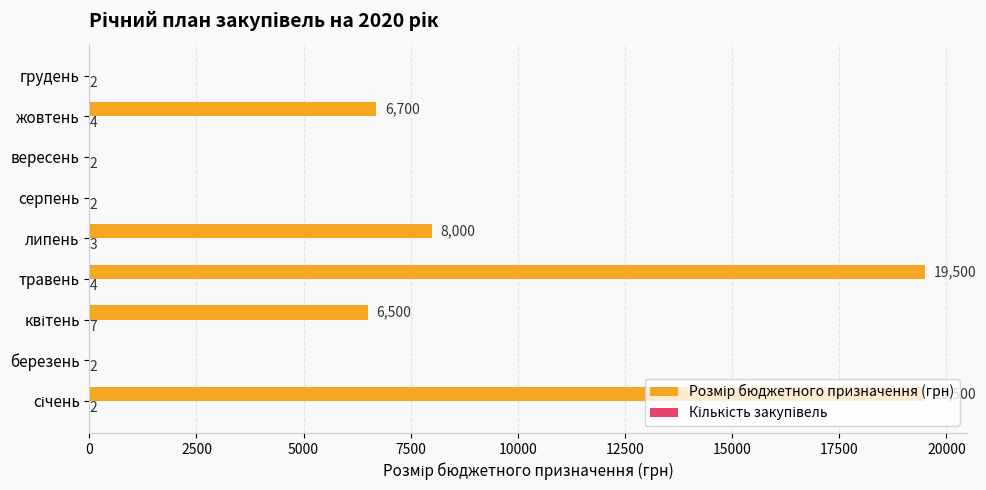

What is the greatest value displayed?

19500